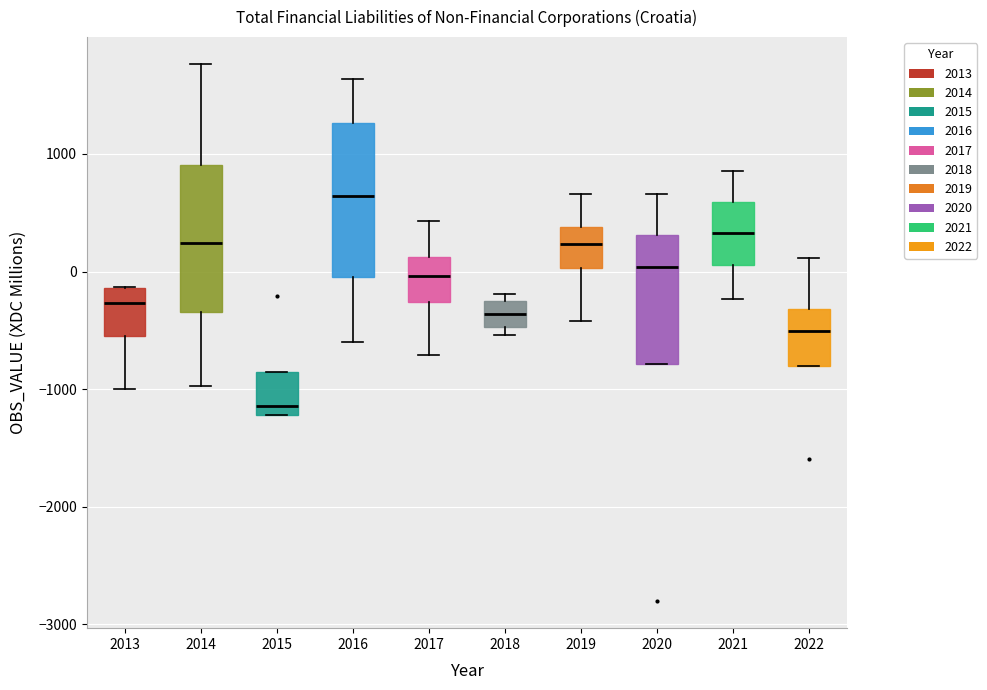

Which box's median line is the highest?

2016